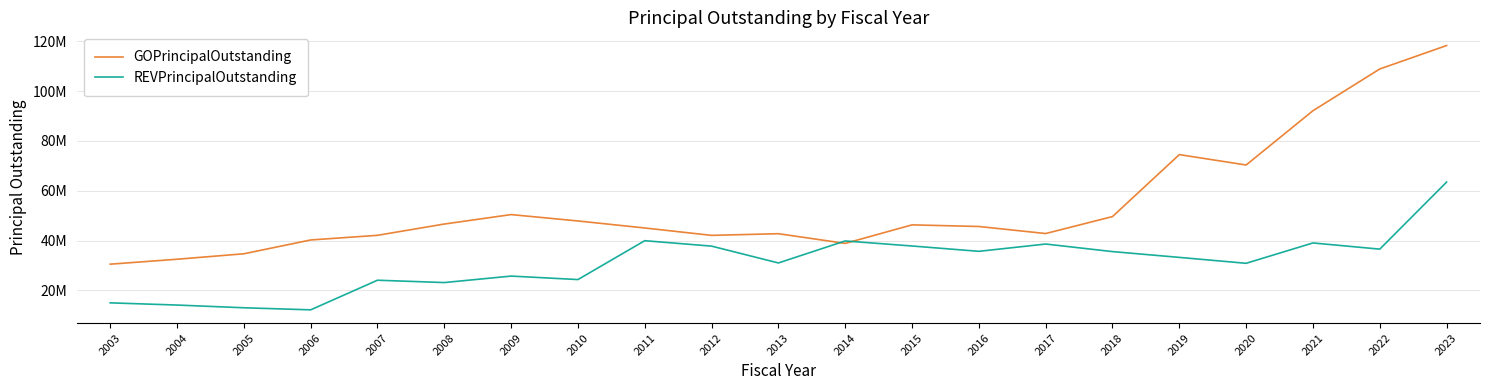

What is the spread (max minus min) of values at 2021?

53090000